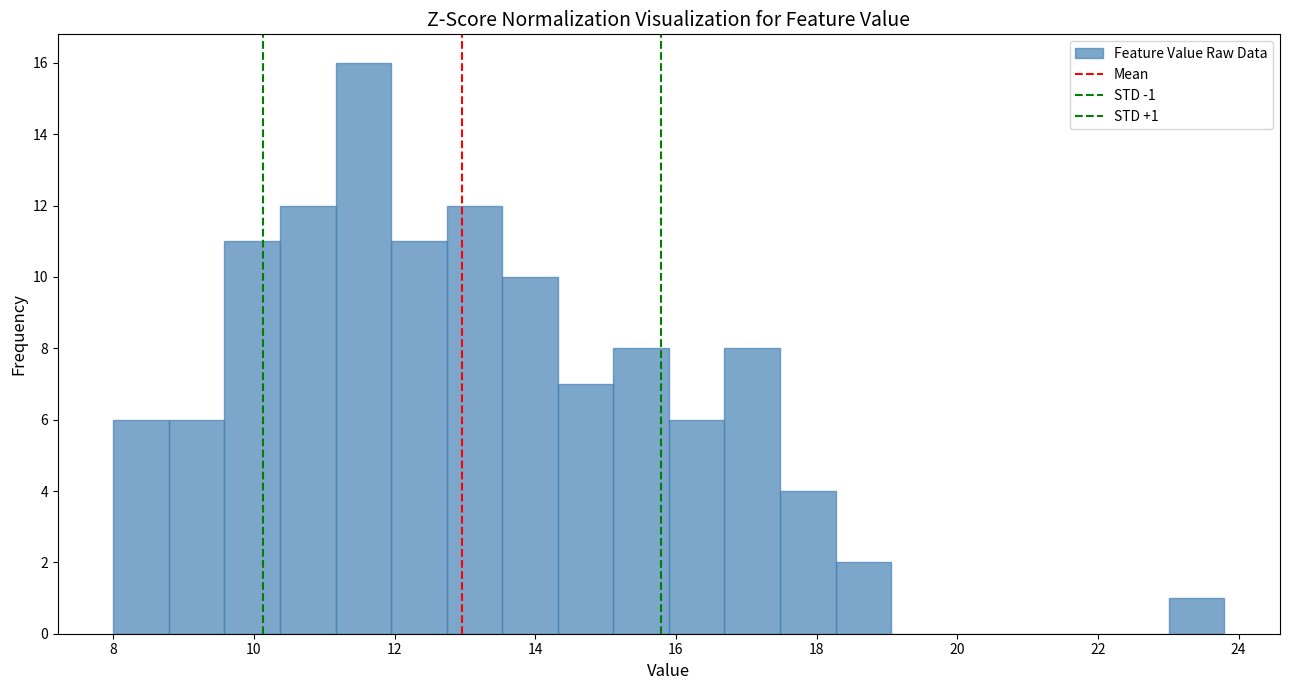

Around what value on the x-axis is the tallest bar? Give the approximate position of its centre, as read against the axis.

11.6